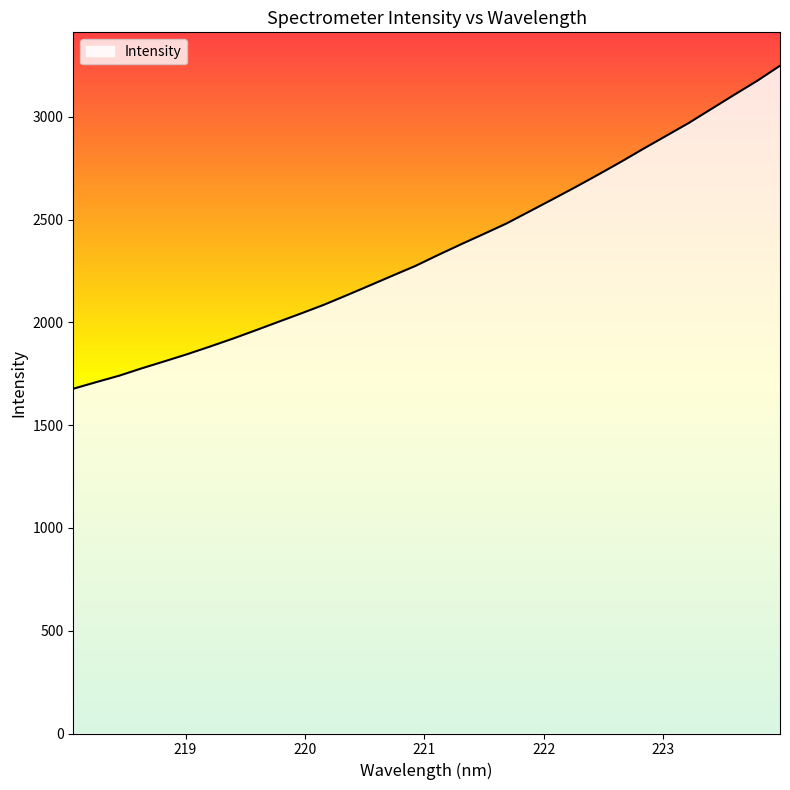

How many lines are shown in the chart?

1